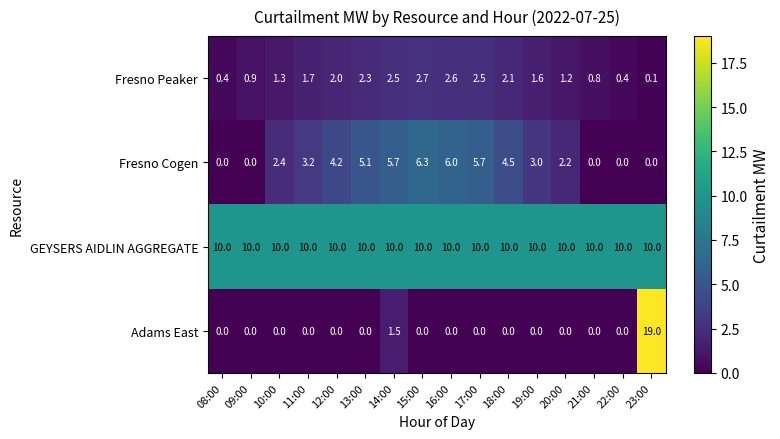

How many categories are shown in the chart?

16